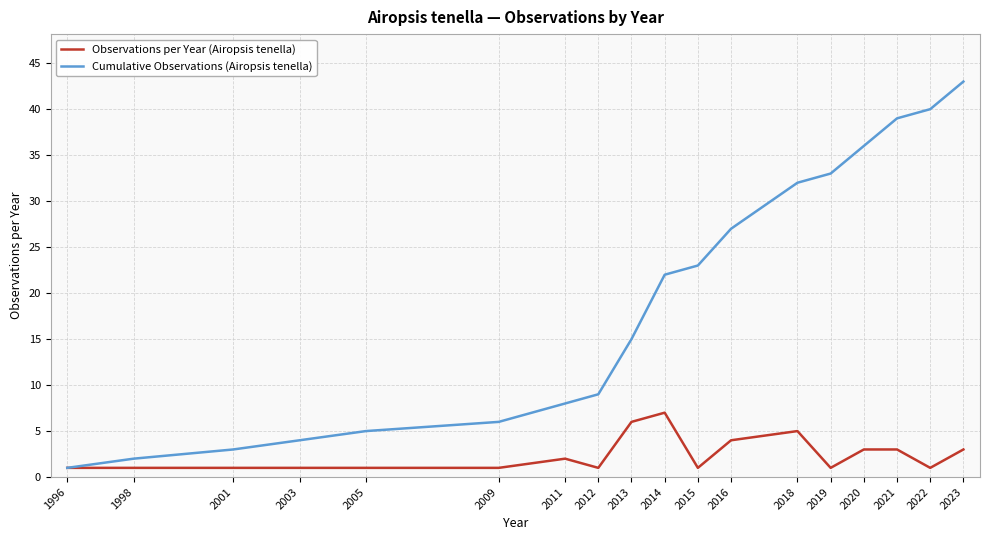

List the series in order of their overall mean, highest first.

Cumulative Observations (Airopsis tenella), Observations per Year (Airopsis tenella)